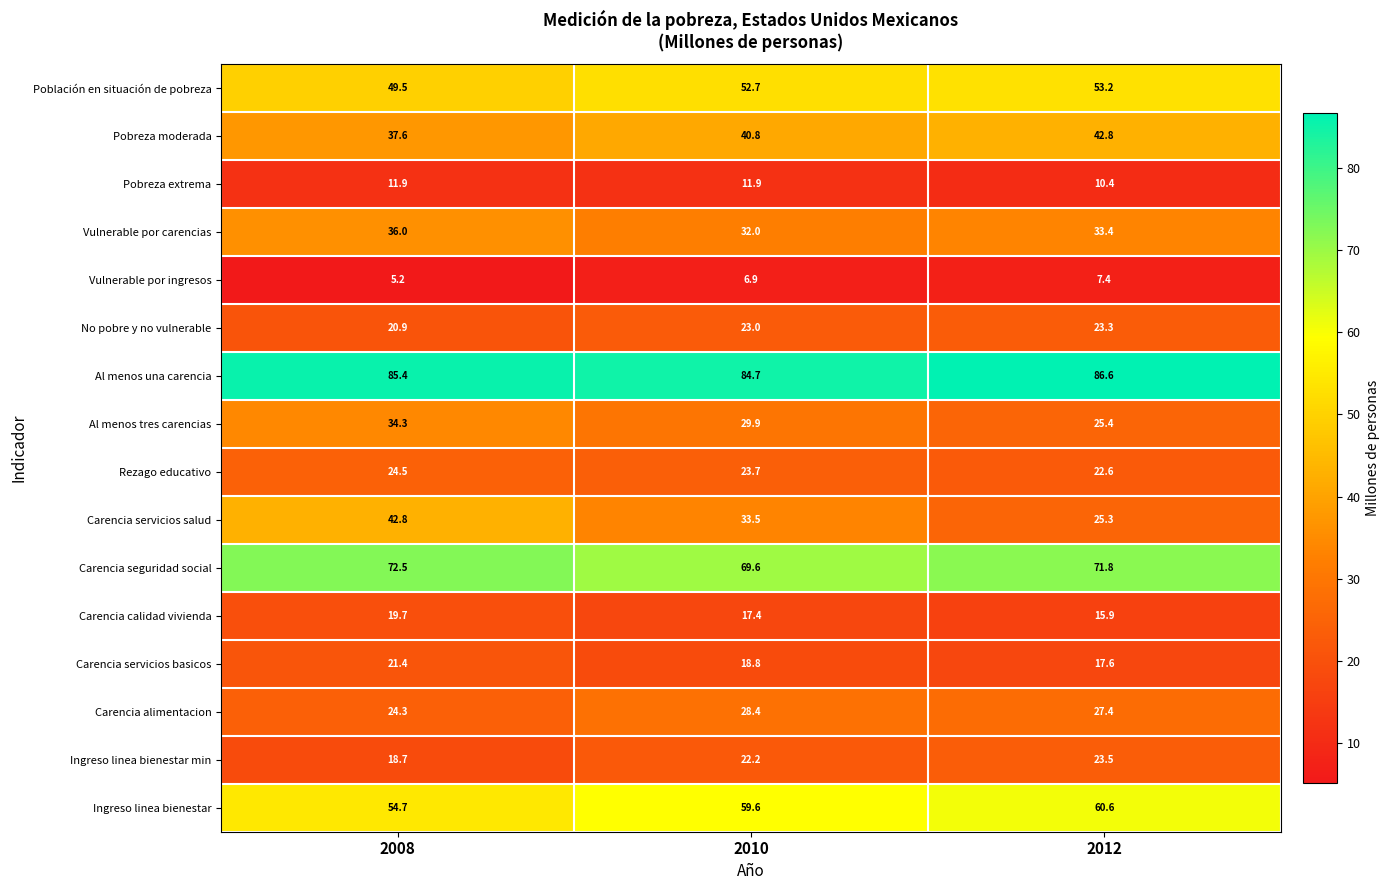

How many data points does each series have?

3